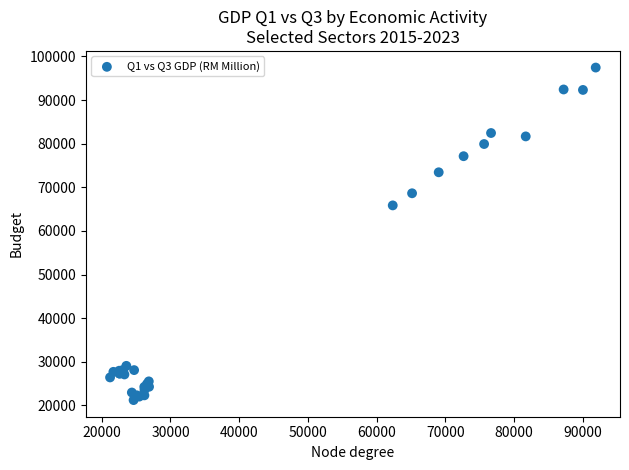

What Y value in the scatter plot is closest to 59330?

65850.8